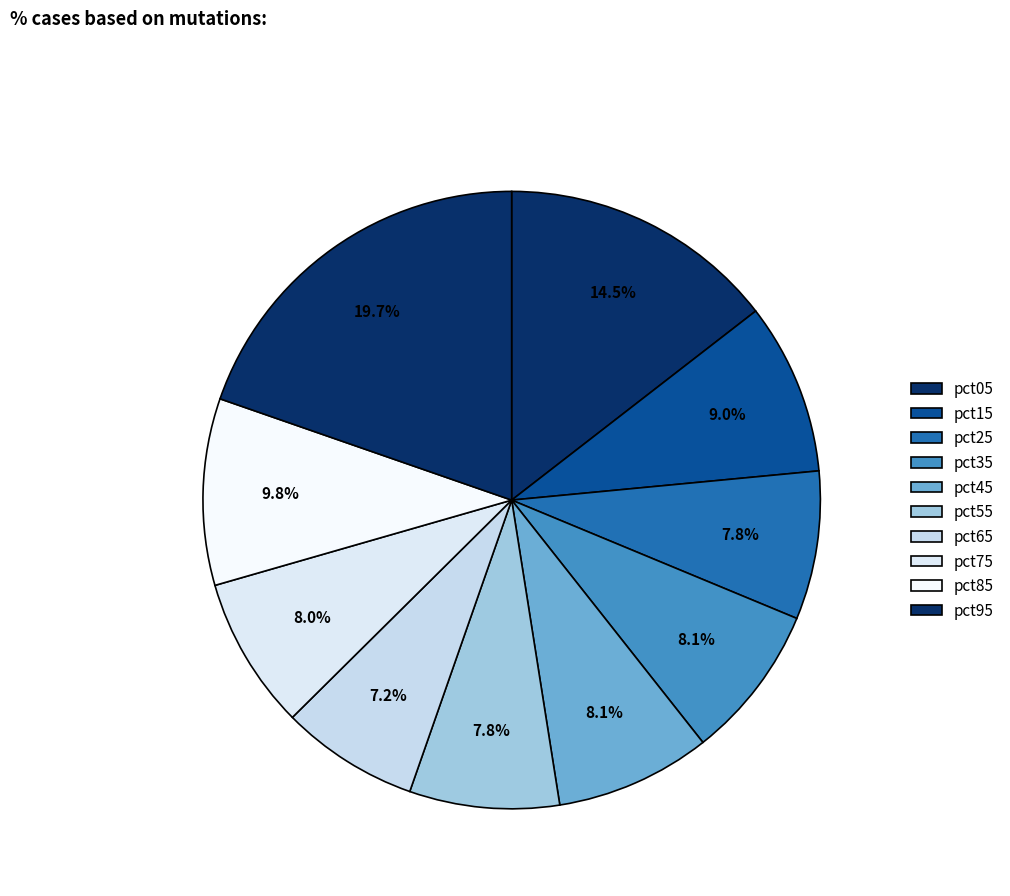

Does any single category account for the majority?

No